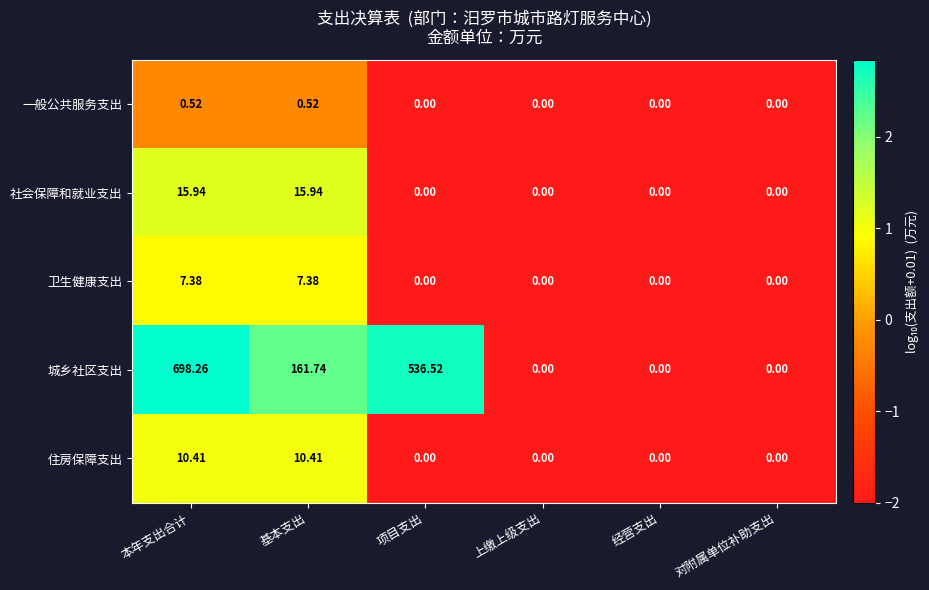

At which category is the sum across all series the highest?

本年支出合计